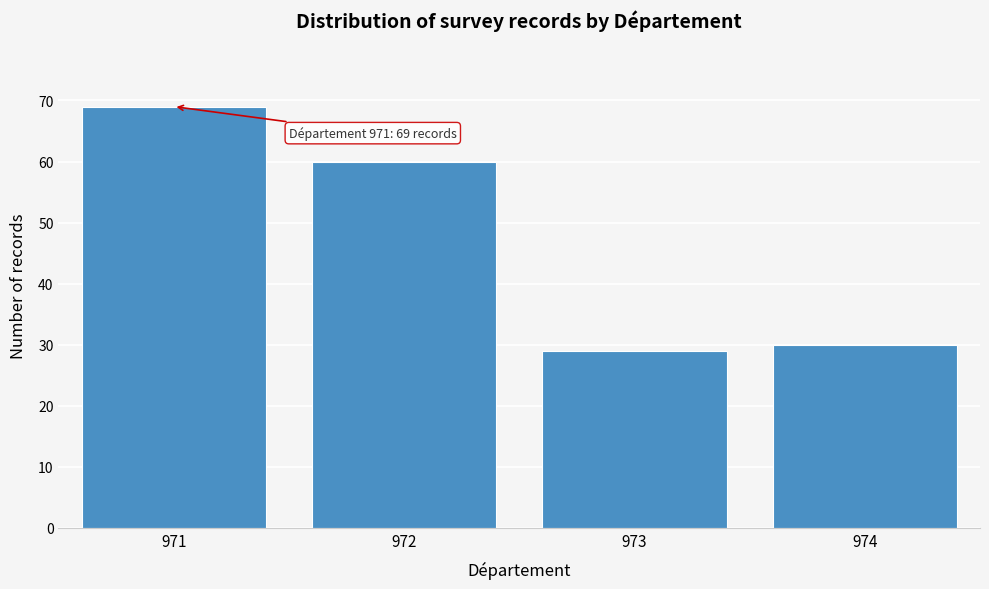

Reading left to right, what are all the values shown in this chart?

69	60	29	30